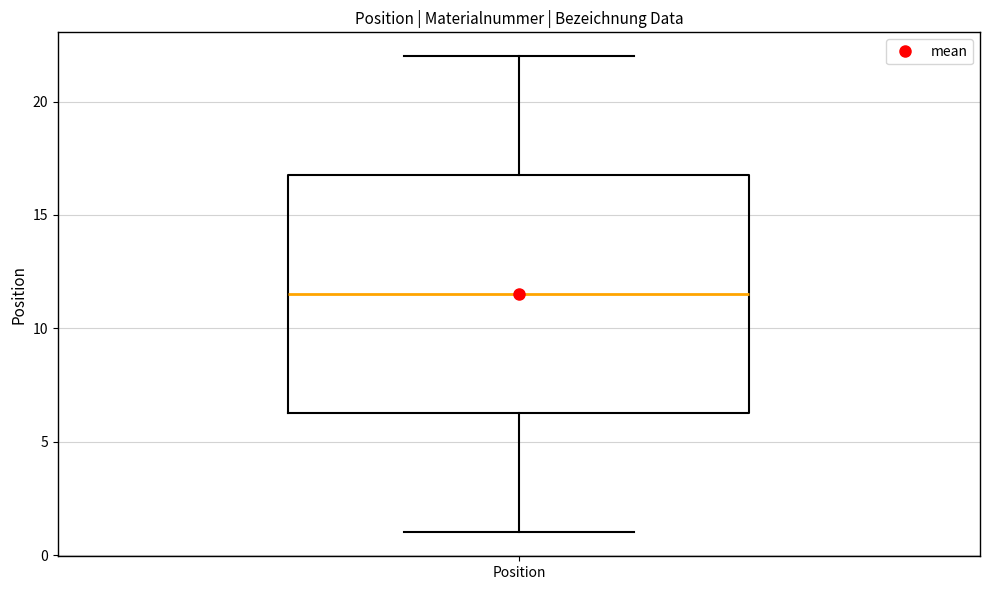

Where does the median line of the box for Position sit on the y-axis? The values are not printed on the chart, so give them approximately, as read against the axis.

11.5